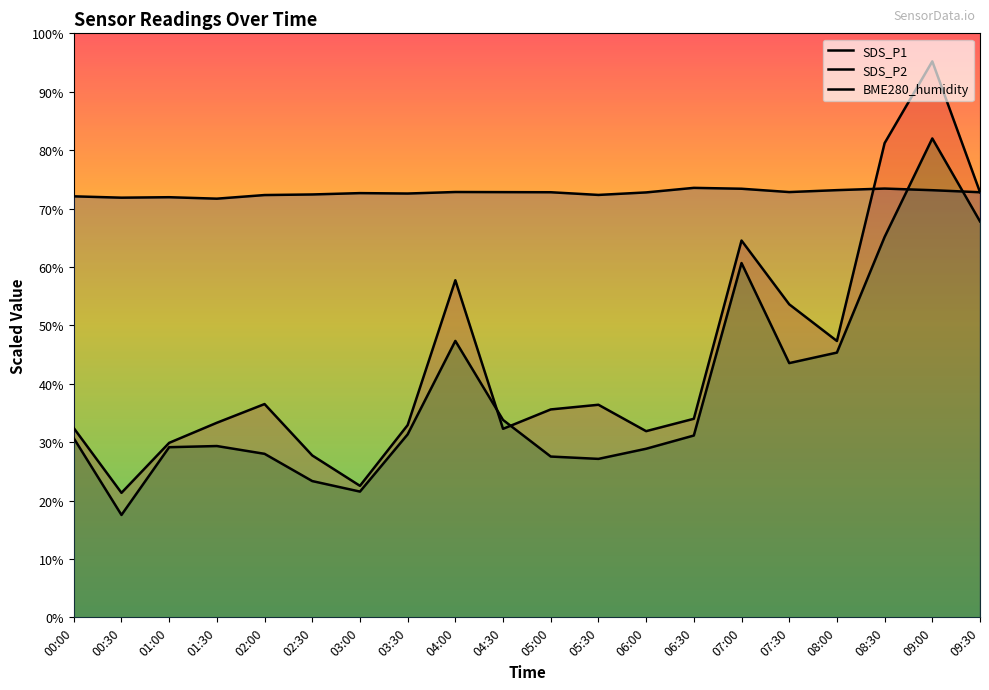

Between 01:00 and 06:30, which series saw the biggest shift?

SDS_P1